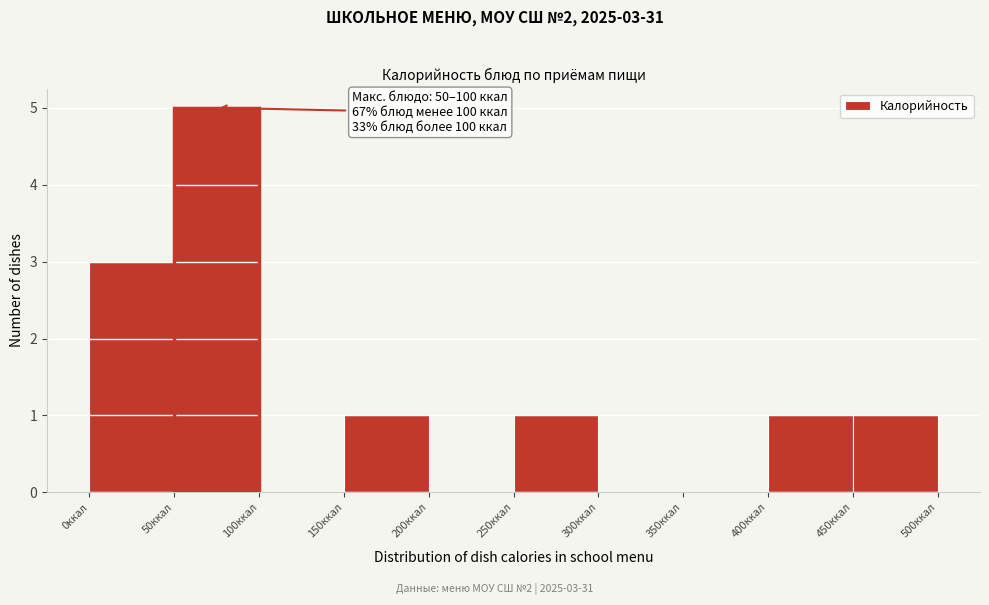

Which range on the x-axis has the tallest bar?

50 to 100